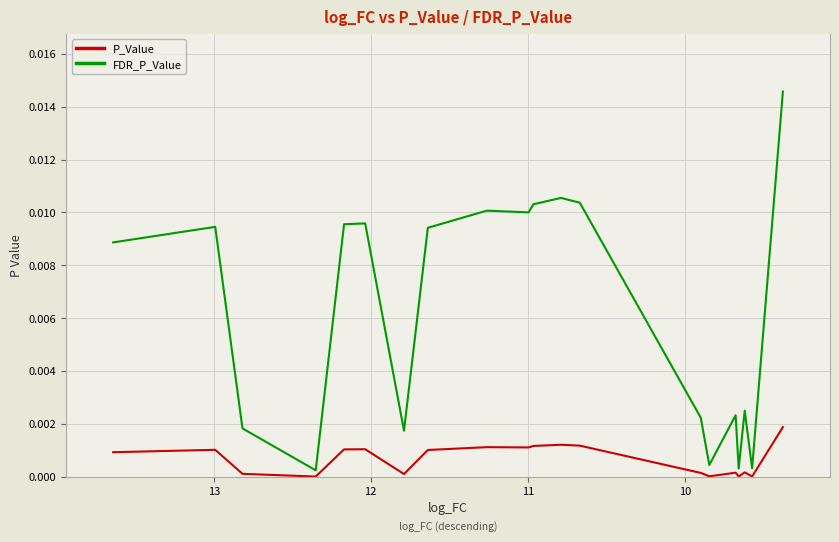

True or false: FDR_P_Value has more than 2 interior local peaks.

True